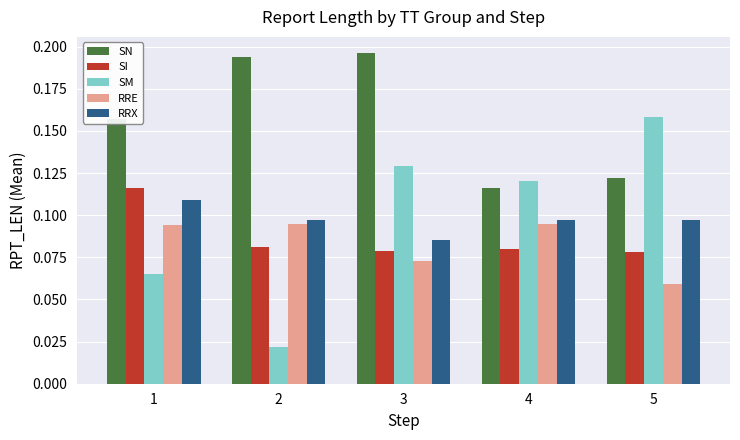

How many SN values are between 0 and 1?

5